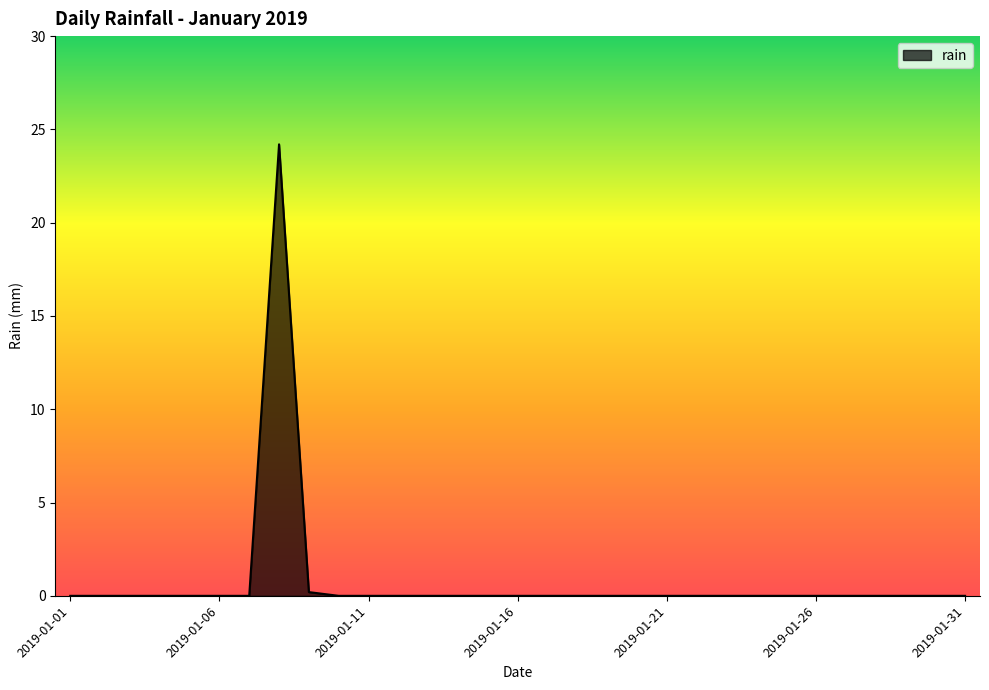

What is the greatest value displayed?

24.2